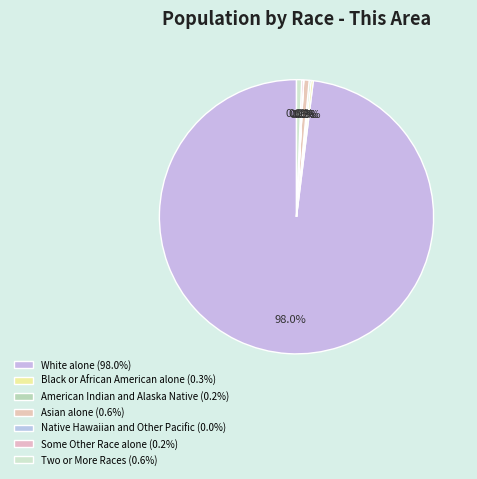

Count the number of slices in the pie.

7